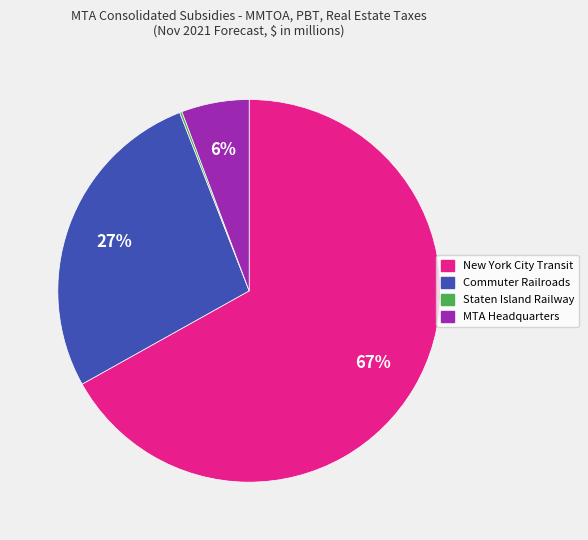

To the nearest percent, what is the average slice percentage?

25%